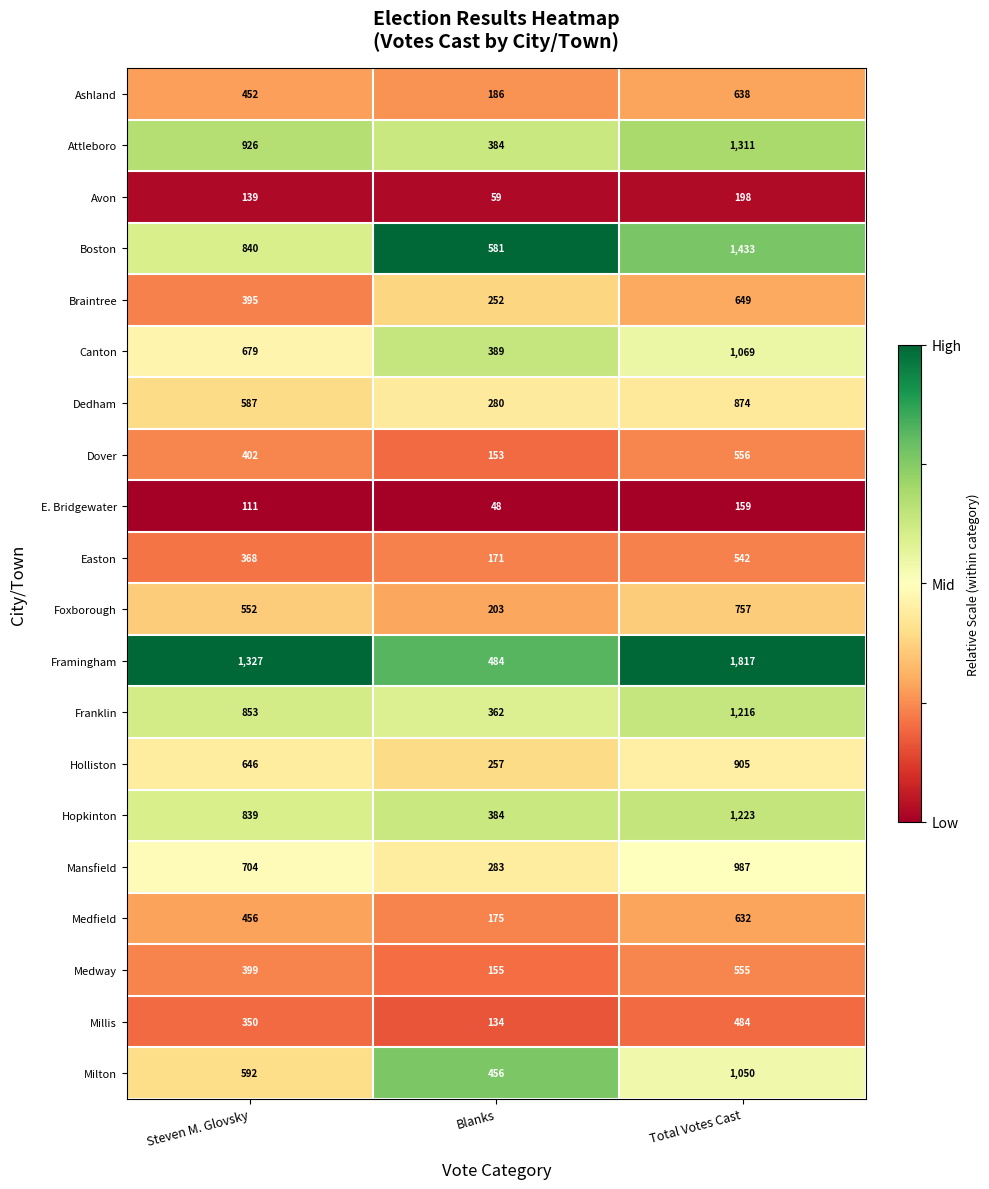

At which label does Franklin reach its minimum?

Blanks